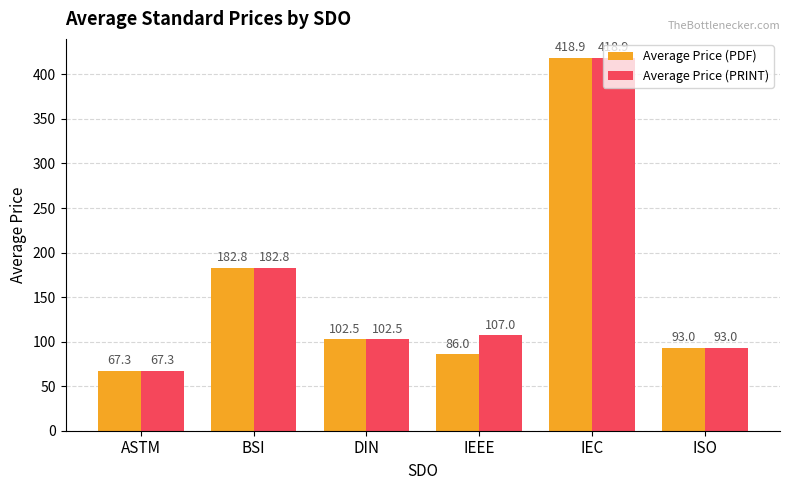

What is the spread (max minus min) of values at IEEE?

21.0